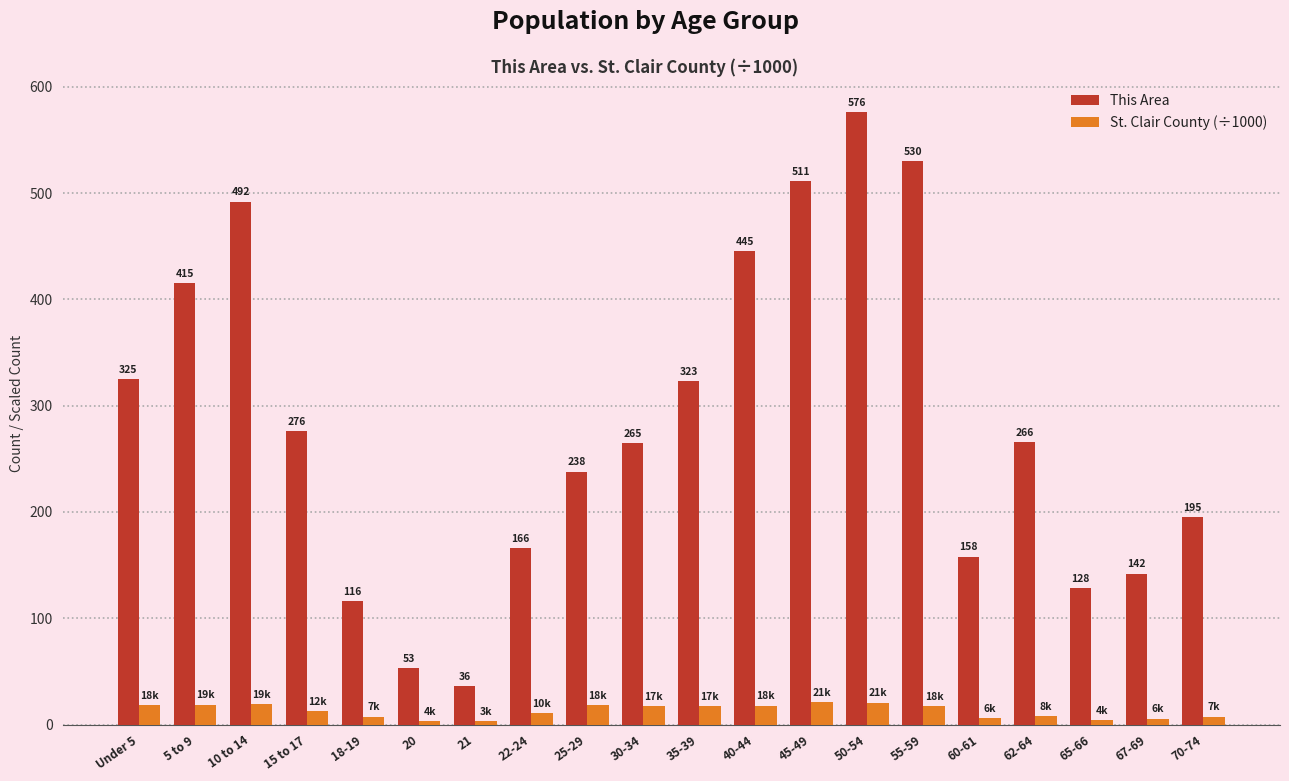

At which category is the sum across all series the highest?

50-54